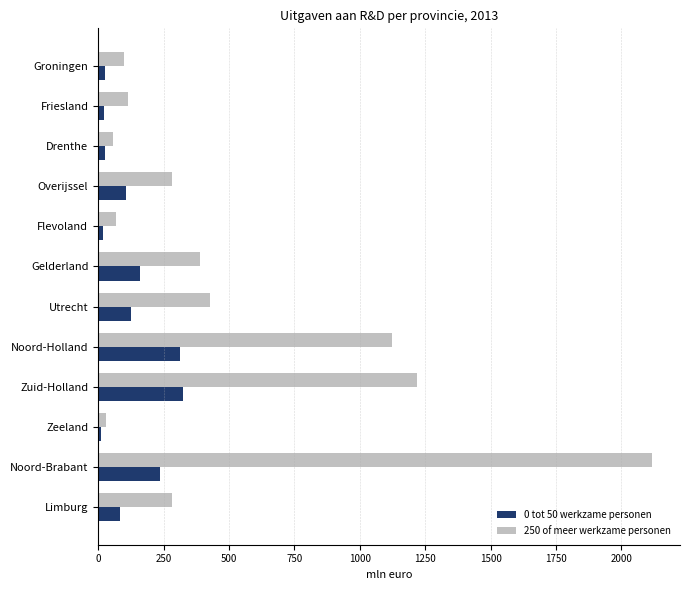

Is it true that 0 tot 50 werkzame personen equals 326 at Zuid-Holland?

True